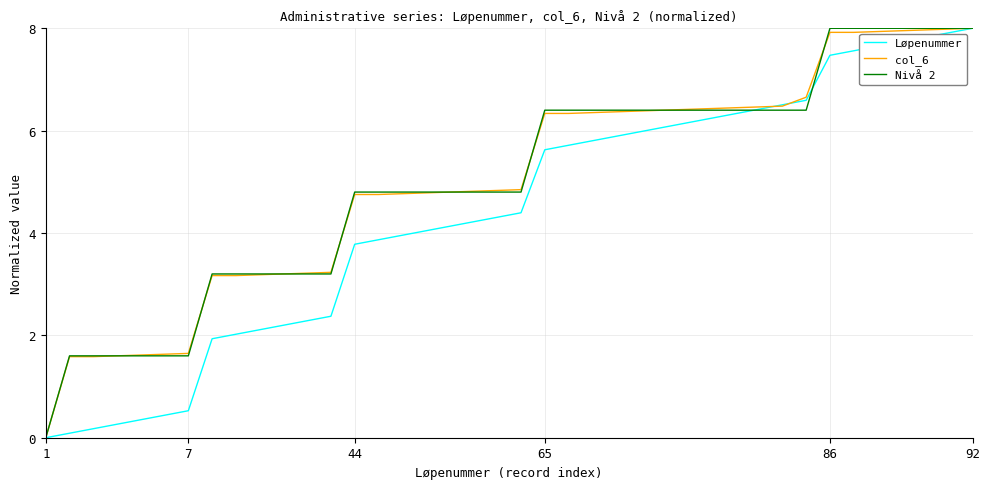

What is the greatest value displayed?

8.0